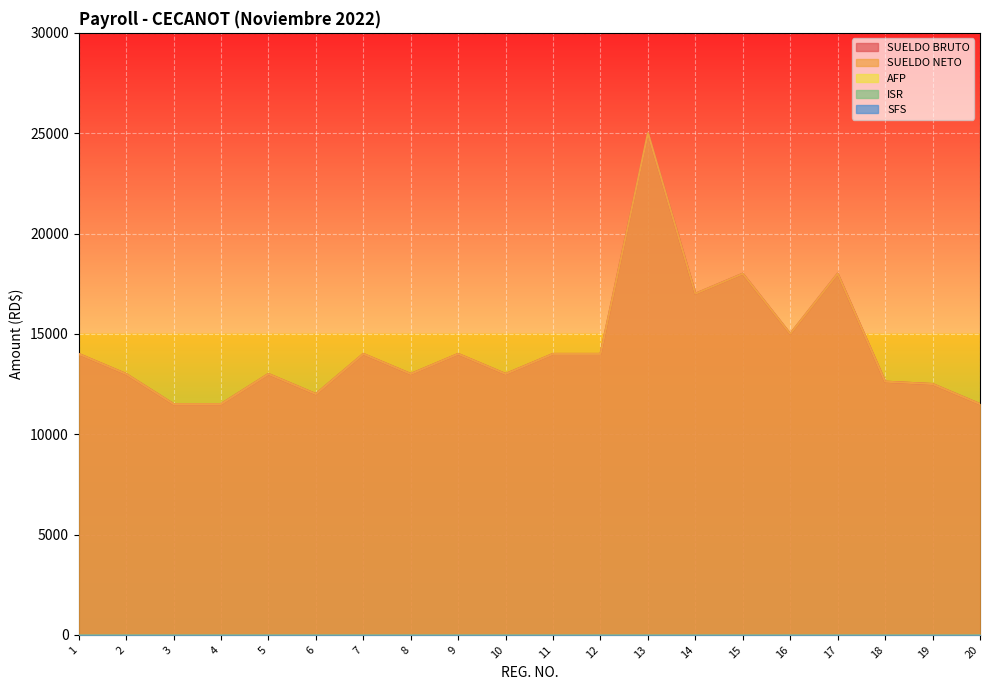

Reading right to left, what are all the values shown in this chart?

SUELDO BRUTO: 11500	12500	12618	18000	15000	18000	17000	25000	14000	14000	13000	14000	13000	14000	12000	13000	11500	11500	13000	14000
SUELDO NETO: 11500	12500	12618	18000	15000	18000	17000	25000	14000	14000	13000	14000	13000	14000	12000	13000	11500	11500	13000	14000
AFP: 0	0	0	0	0	0	0	0	0	0	0	0	0	0	0	0	0	0	0	0
ISR: 0	0	0	0	0	0	0	0	0	0	0	0	0	0	0	0	0	0	0	0
SFS: 0	0	0	0	0	0	0	0	0	0	0	0	0	0	0	0	0	0	0	0